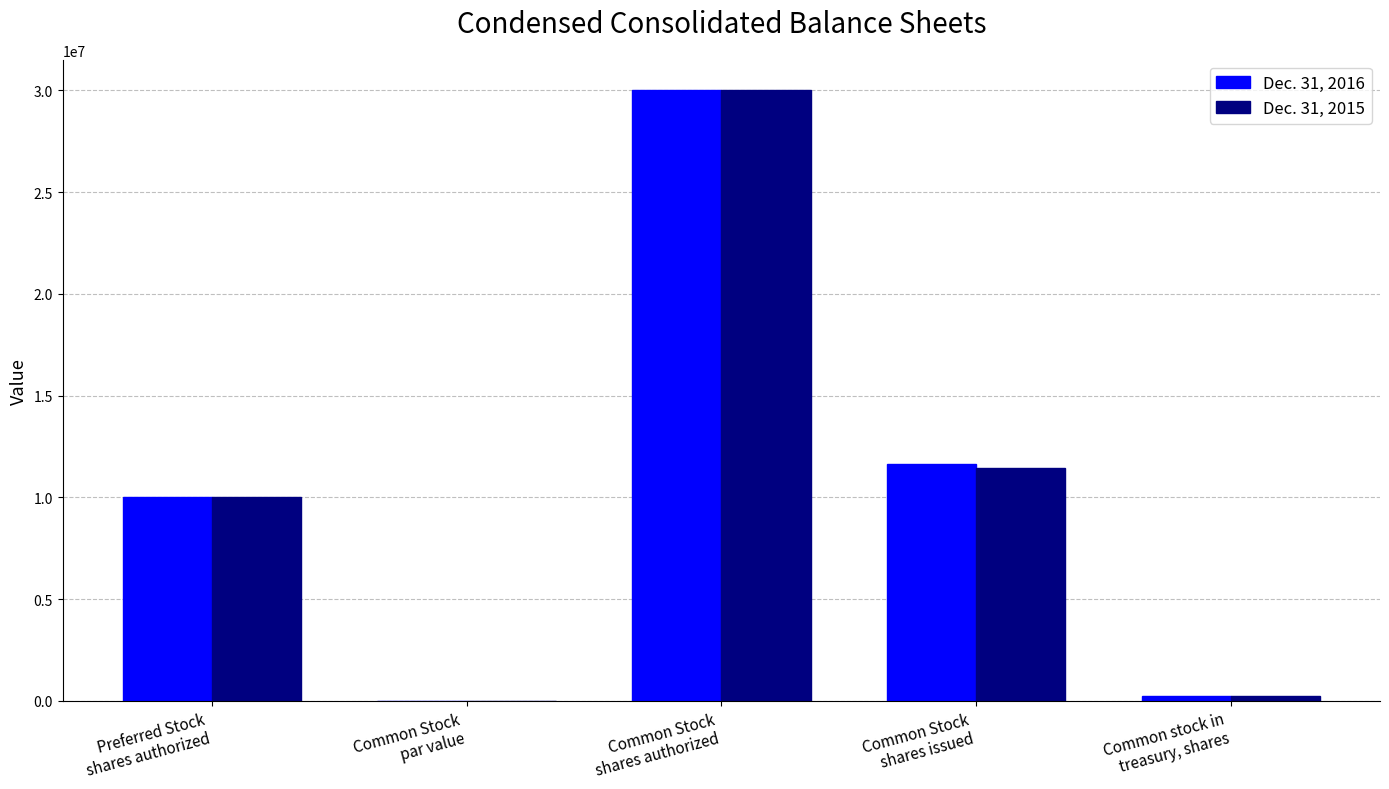

How many data points does each series have?

5